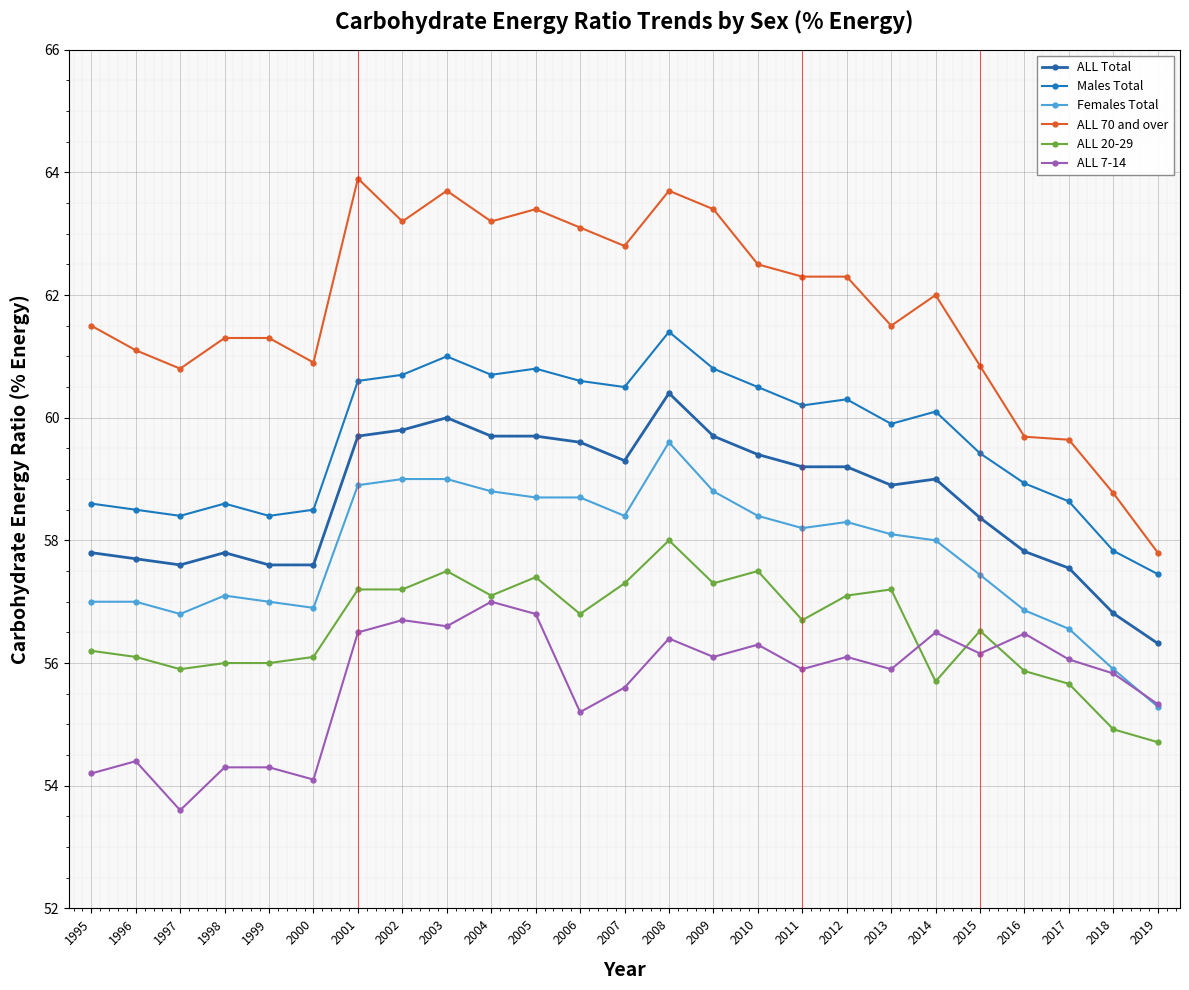

Reading left to right, transcribe all the data shown in this chart.

ALL Total: 57.8	57.7	57.6	57.8	57.6	57.6	59.7	59.8	60.0	59.7	59.7	59.6	59.3	60.4	59.7	59.4	59.2	59.2	58.9	59.0	58.4	57.8	57.5	56.8	56.3
Males Total: 58.6	58.5	58.4	58.6	58.4	58.5	60.6	60.7	61.0	60.7	60.8	60.6	60.5	61.4	60.8	60.5	60.2	60.3	59.9	60.1	59.4	58.9	58.6	57.8	57.5
Females Total: 57.0	57.0	56.8	57.1	57.0	56.9	58.9	59.0	59.0	58.8	58.7	58.7	58.4	59.6	58.8	58.4	58.2	58.3	58.1	58.0	57.4	56.9	56.6	55.9	55.3
ALL 70 and over: 61.5	61.1	60.8	61.3	61.3	60.9	63.9	63.2	63.7	63.2	63.4	63.1	62.8	63.7	63.4	62.5	62.3	62.3	61.5	62.0	60.8	59.7	59.6	58.8	57.8
ALL 20-29: 56.2	56.1	55.9	56.0	56.0	56.1	57.2	57.2	57.5	57.1	57.4	56.8	57.3	58.0	57.3	57.5	56.7	57.1	57.2	55.7	56.5	55.9	55.7	54.9	54.7
ALL 7-14: 54.2	54.4	53.6	54.3	54.3	54.1	56.5	56.7	56.6	57.0	56.8	55.2	55.6	56.4	56.1	56.3	55.9	56.1	55.9	56.5	56.2	56.5	56.1	55.8	55.3